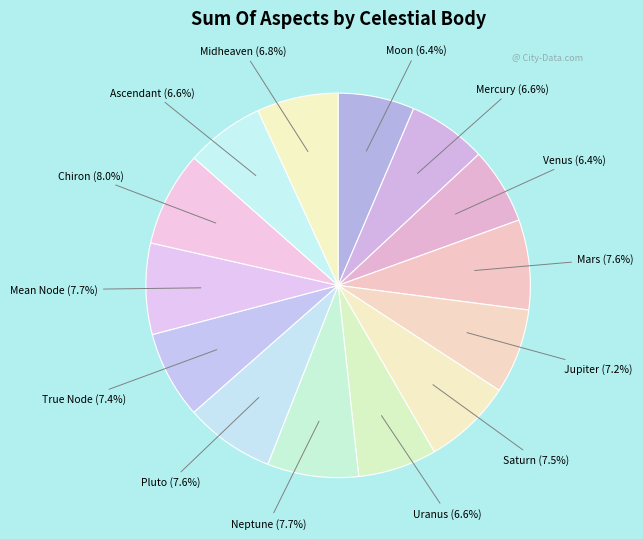

Is there a majority slice in this chart?

No